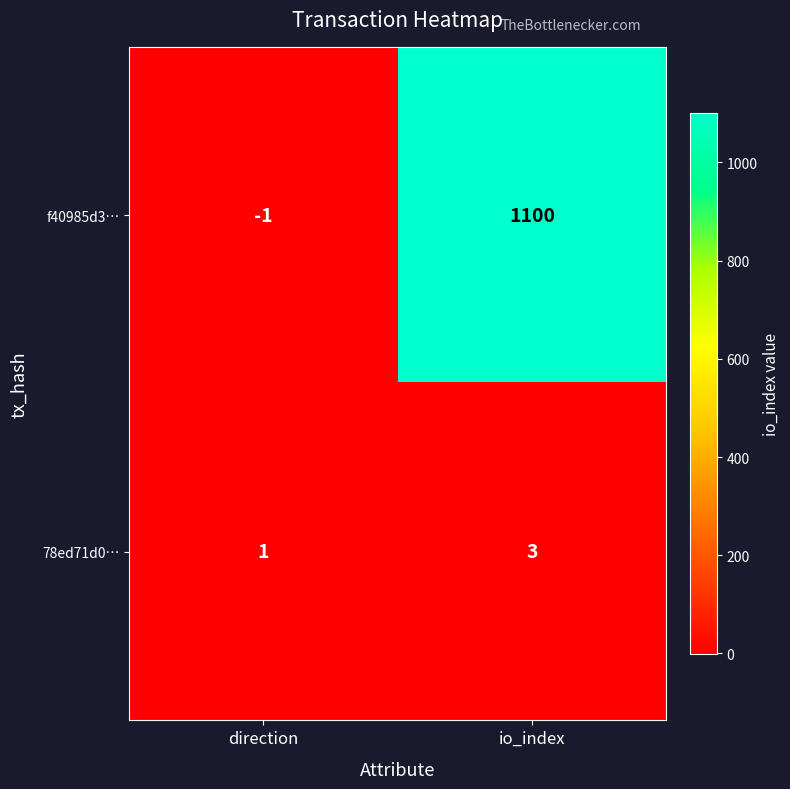

What is the difference between the highest and lowest values at direction?

2